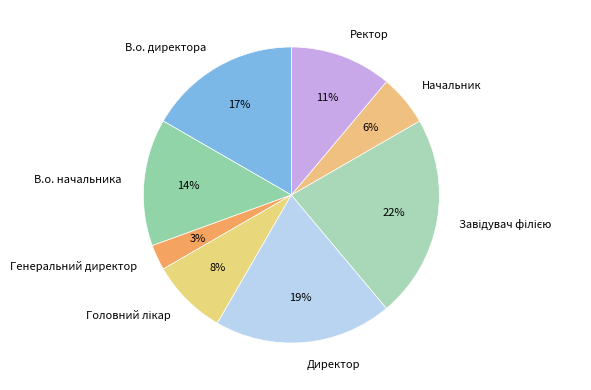

Which has a higher value, В.о. директора or Генеральний директор?

В.о. директора